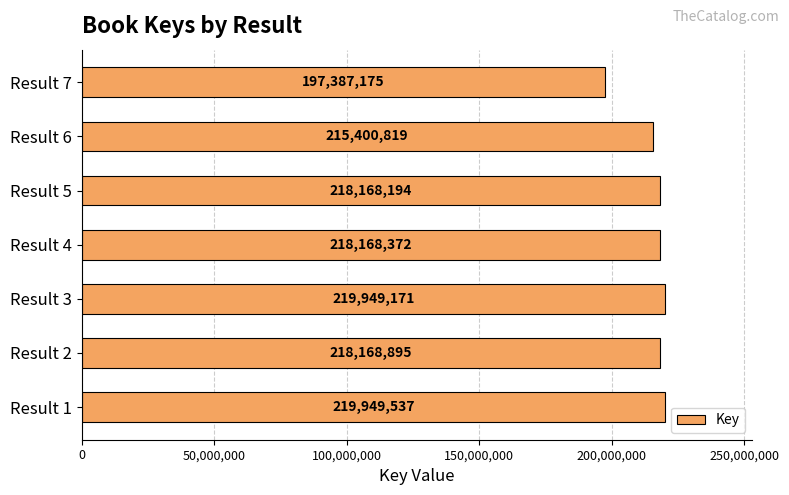

What is the change in value from Result 1 to Result 2?

-1780642